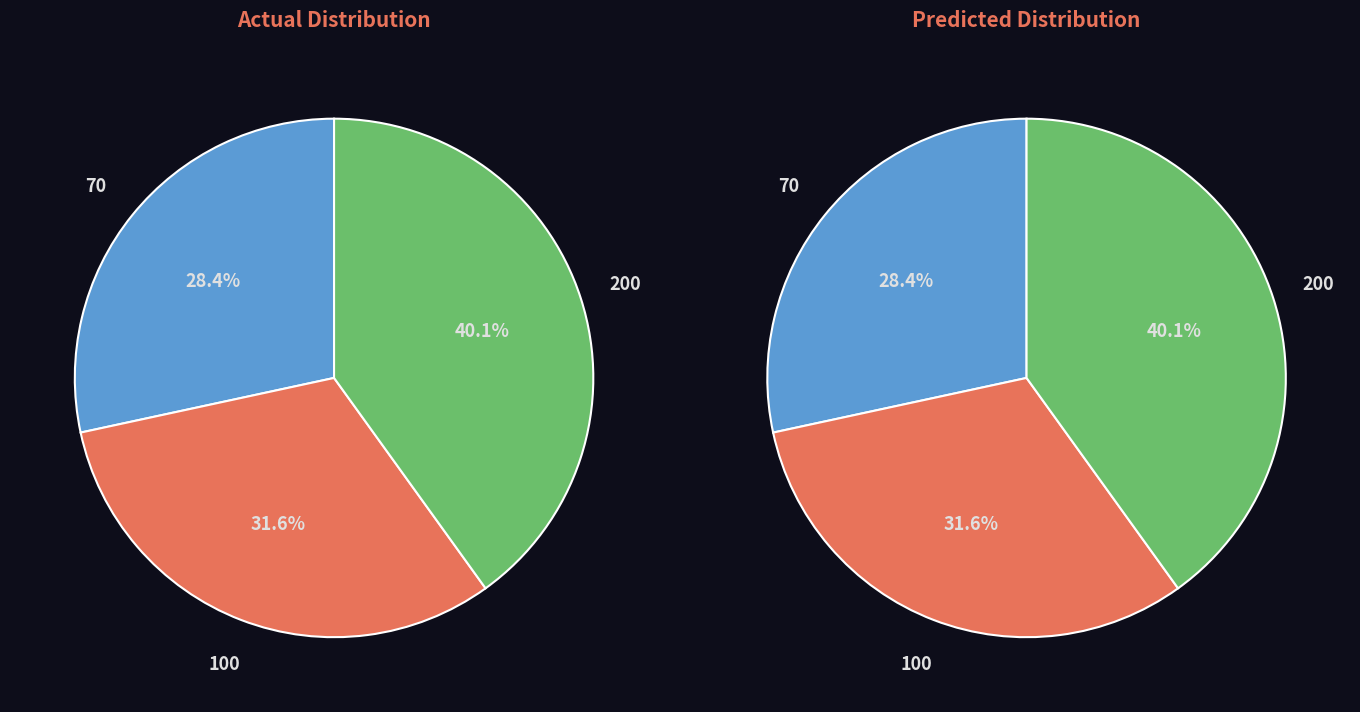

How many slices are in this pie chart?

3